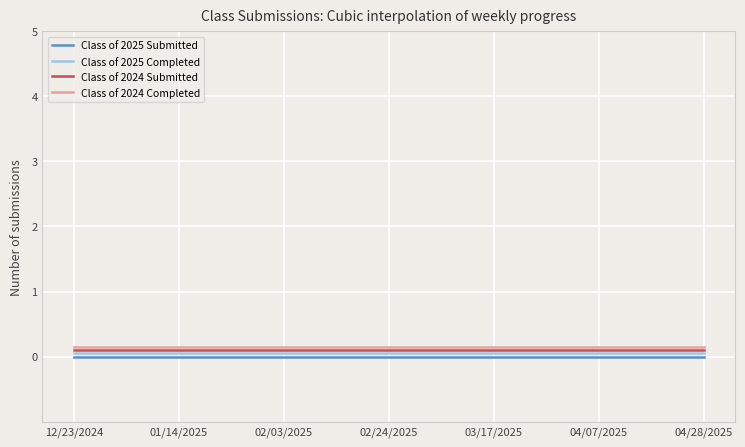

True or false: Class of 2024 Completed and Class of 2025 Completed intersect in this chart.

False